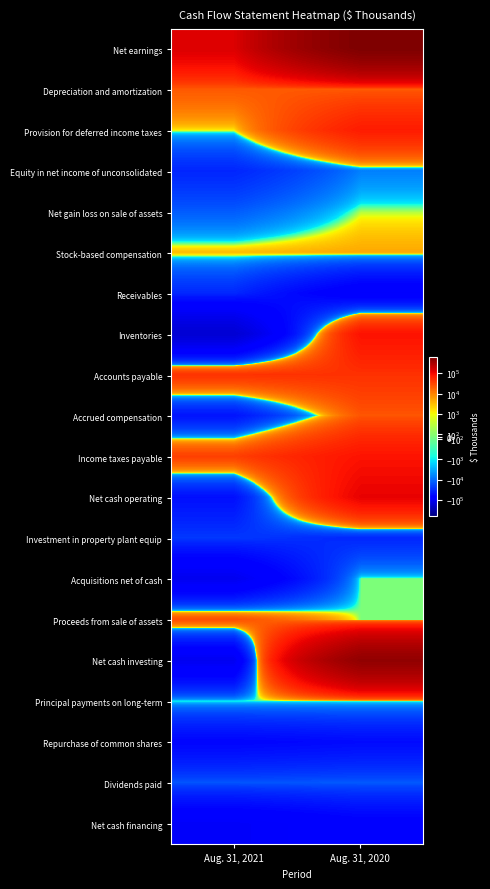

Between Aug. 31, 2020 and Aug. 31, 2021, which is larger?

Aug. 31, 2020